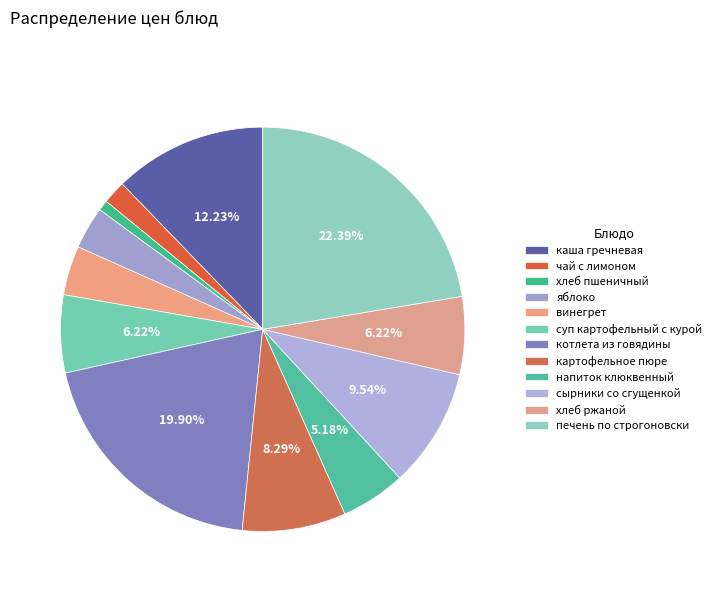

How many slices are in this pie chart?

12